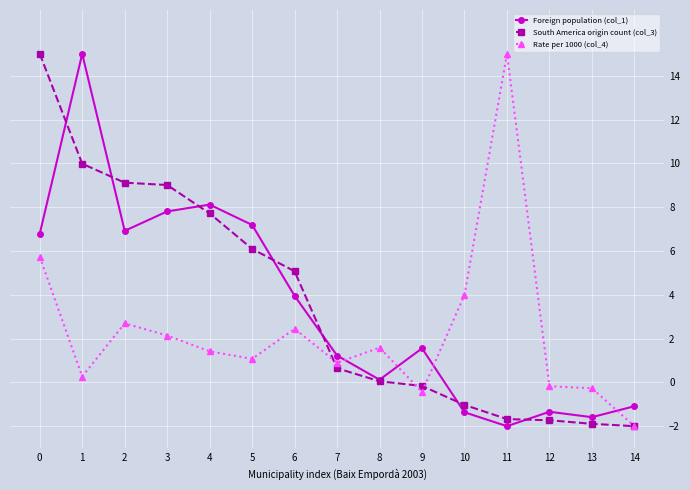

True or false: Rate per 1000 (col_4) has more than 0 interior local peaks.

True